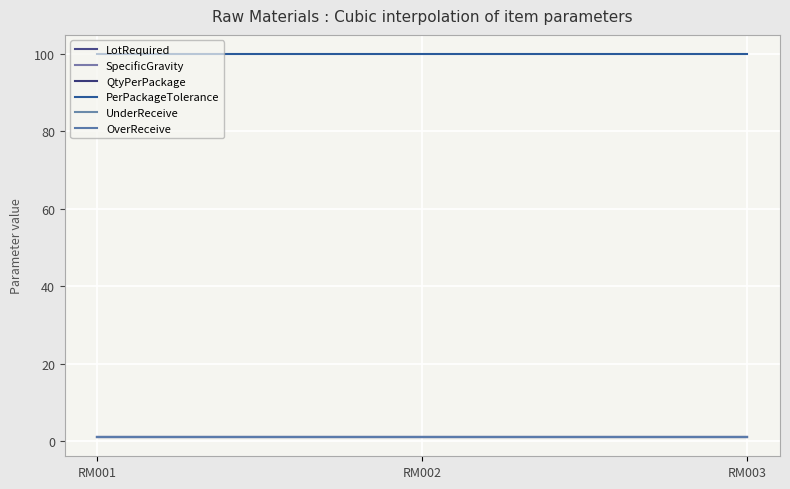

Does the chart have visible grid lines?

Yes